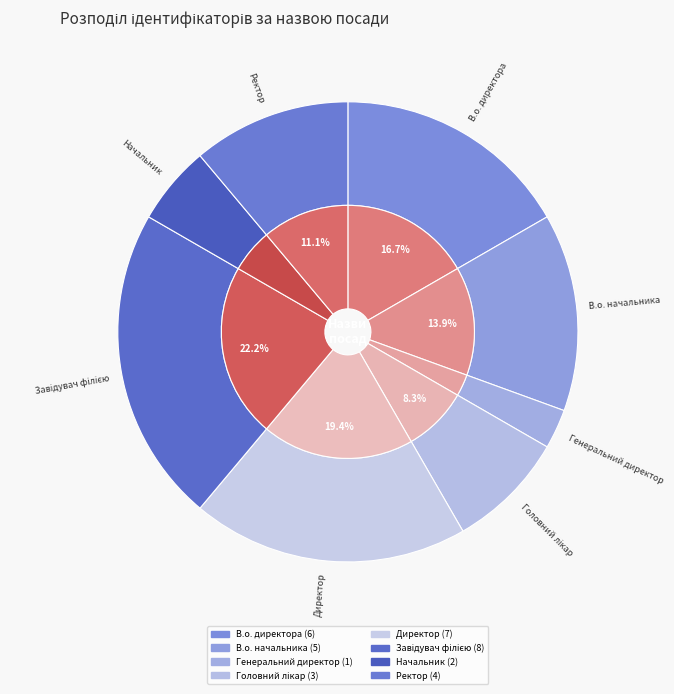

Which has a higher value, Генеральний директор or Завідувач філією?

Завідувач філією